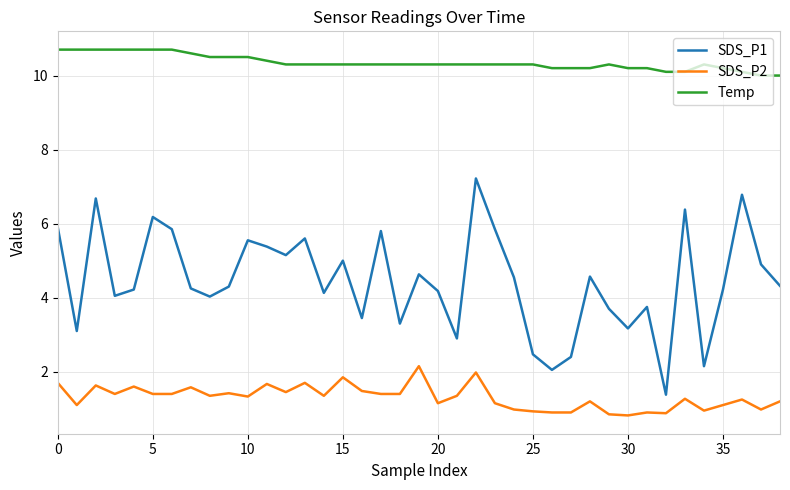

What is the maximum value shown in the chart?

10.7